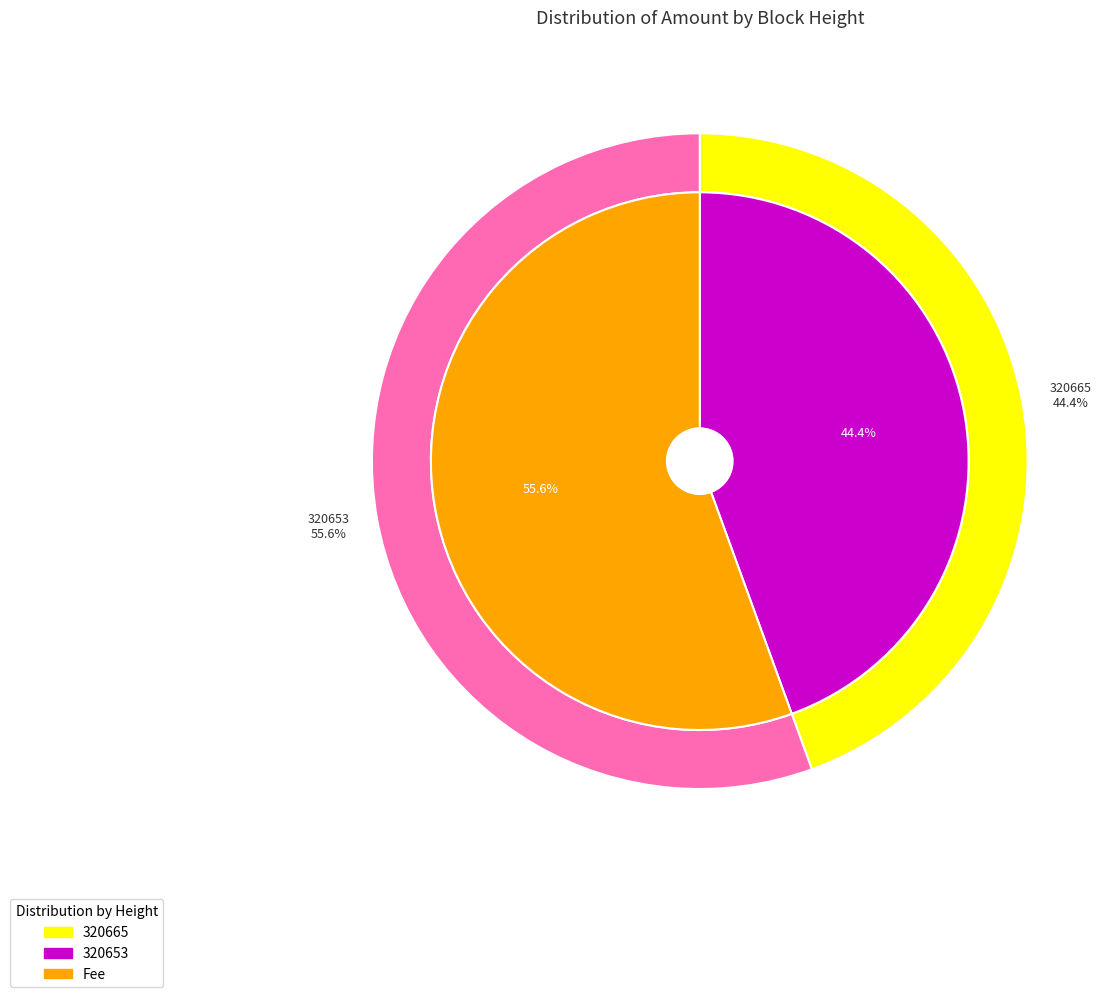

Which has a higher value, 320665 or 320653?

320653